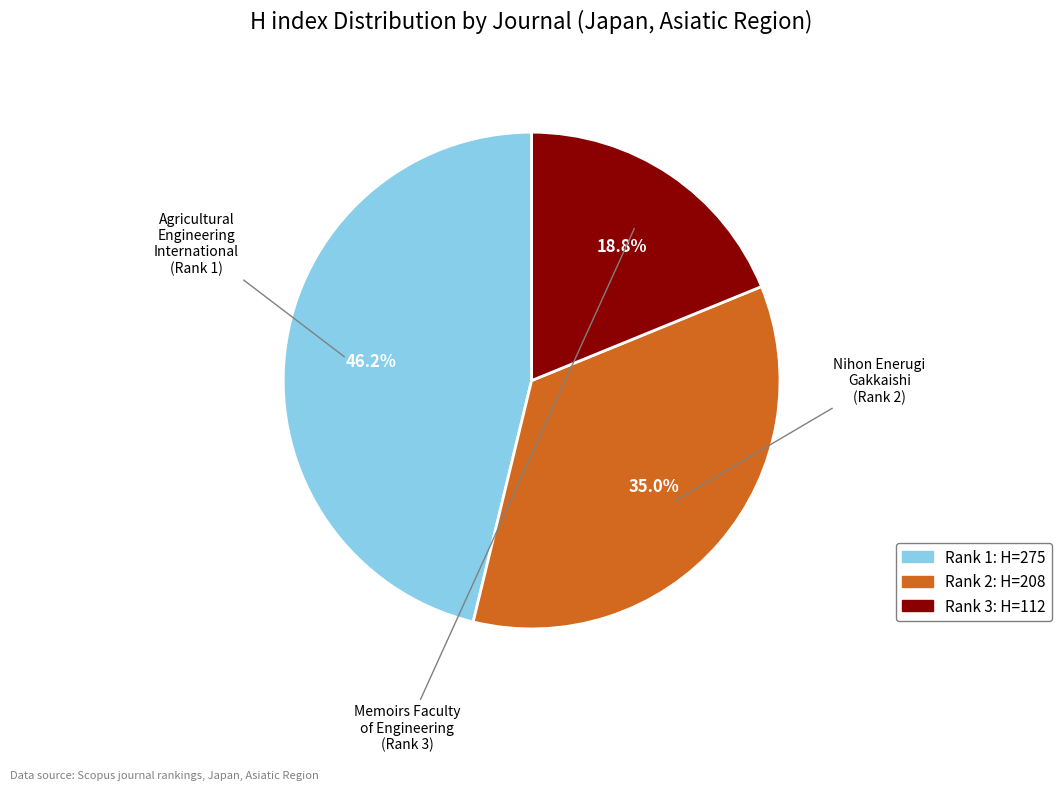

Is there any slice that represents more than half of the pie?

No